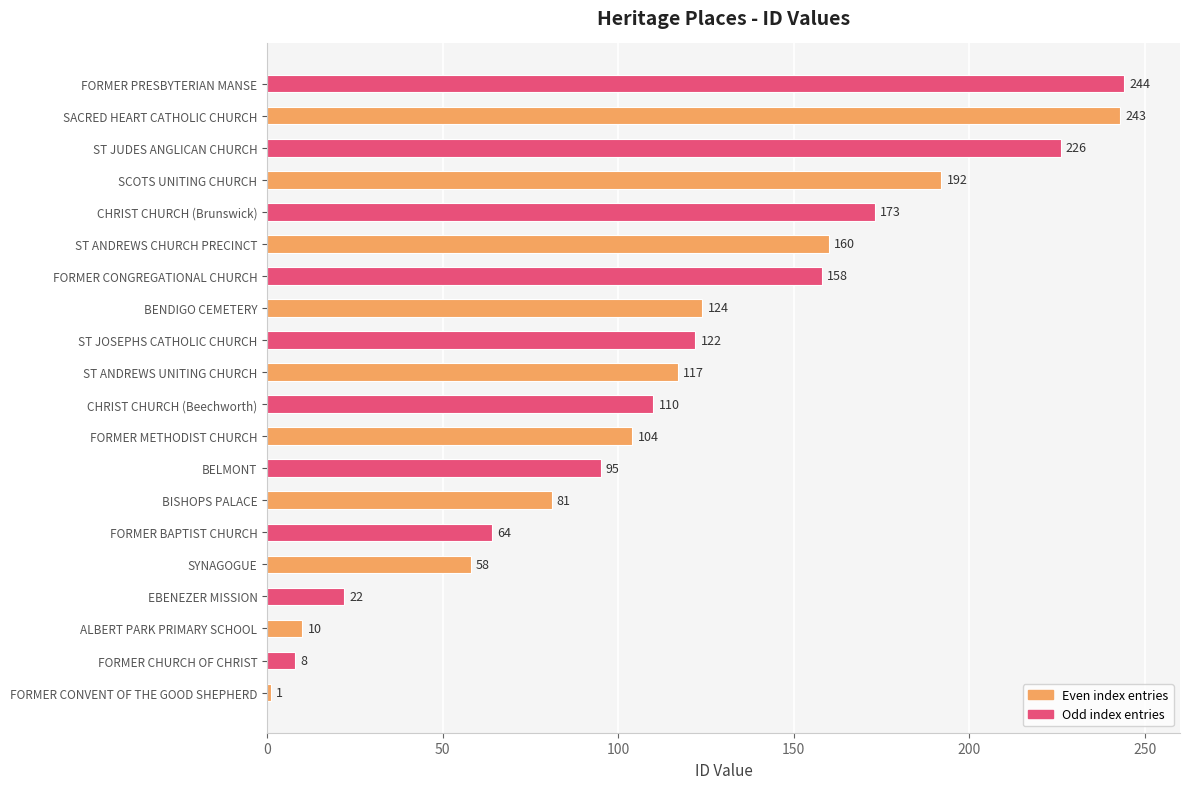

How many bars are there in total?

20